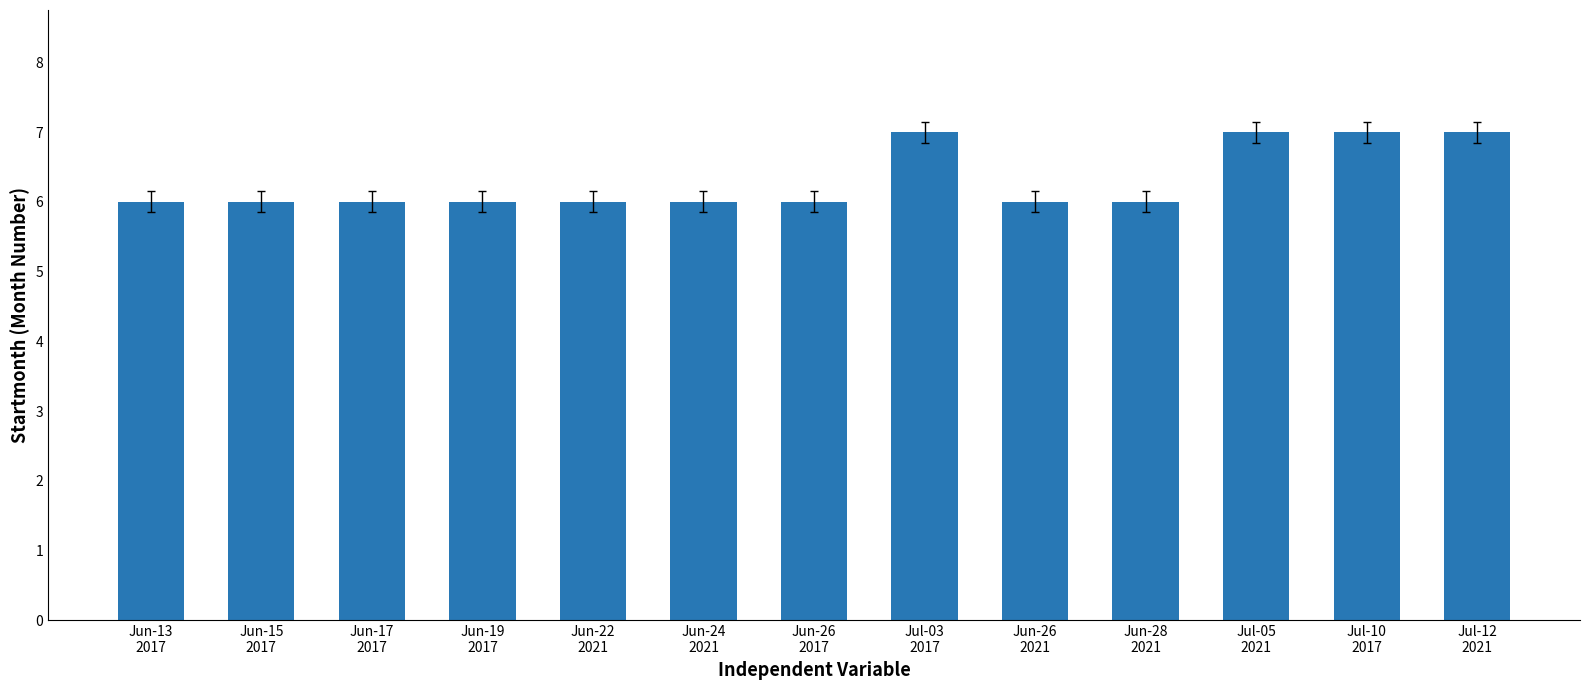

True or false: the data shows 7 at Jul-10
2017.

True